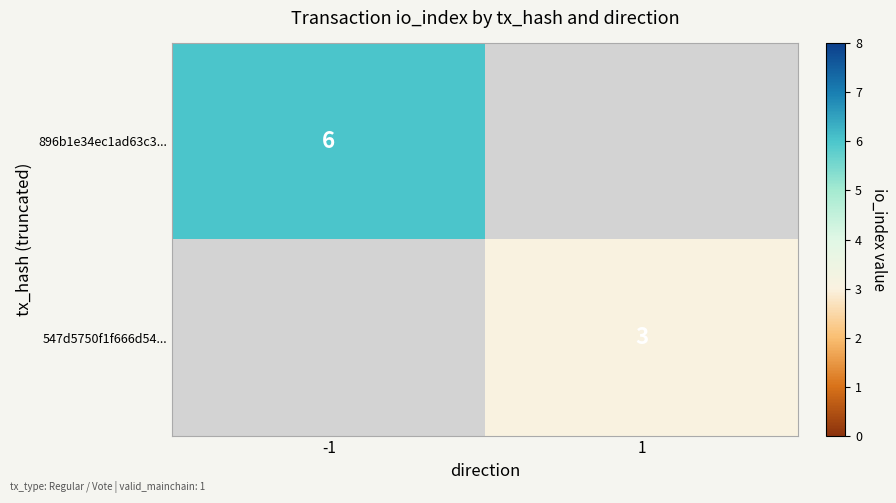

What is the maximum value shown in the chart?

6.0